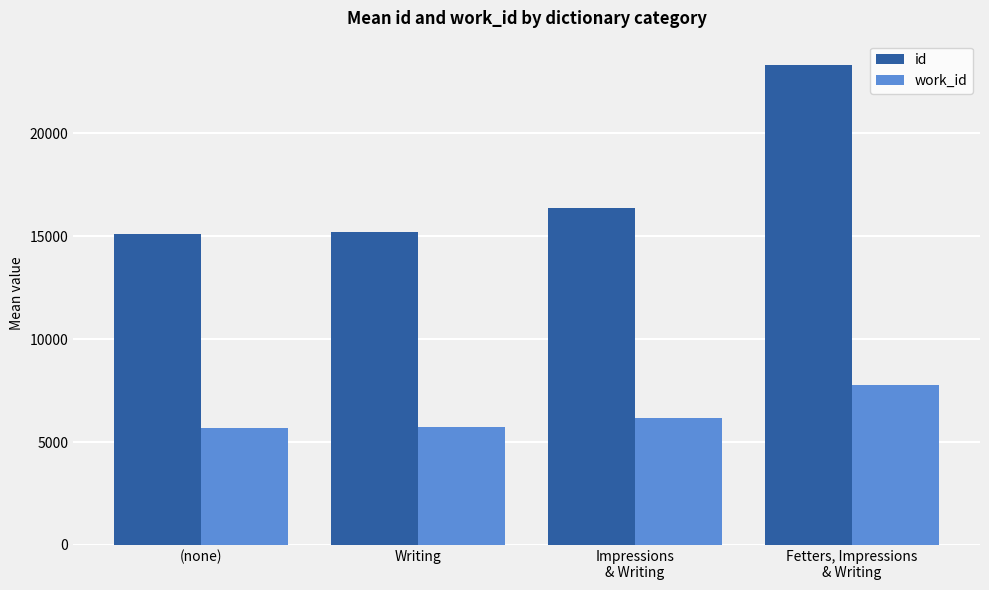

At Writing, list the series in order from smallest to largest.

work_id, id